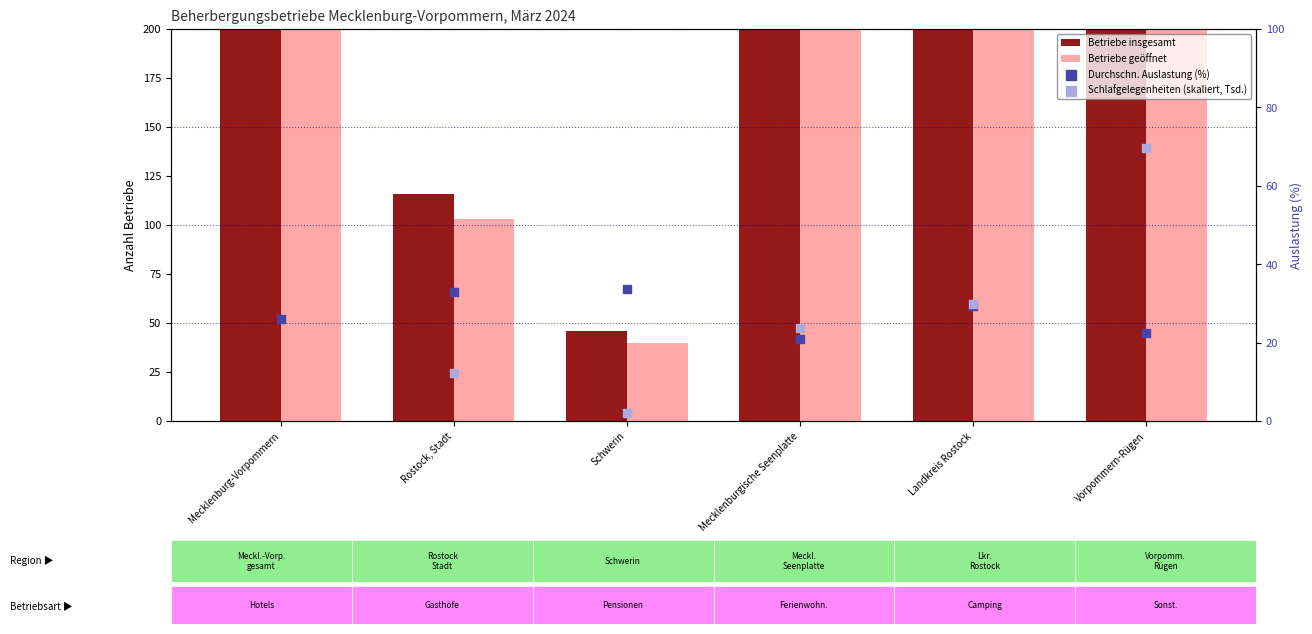

What is the total value across all series at Landkreis Rostock?

731.4